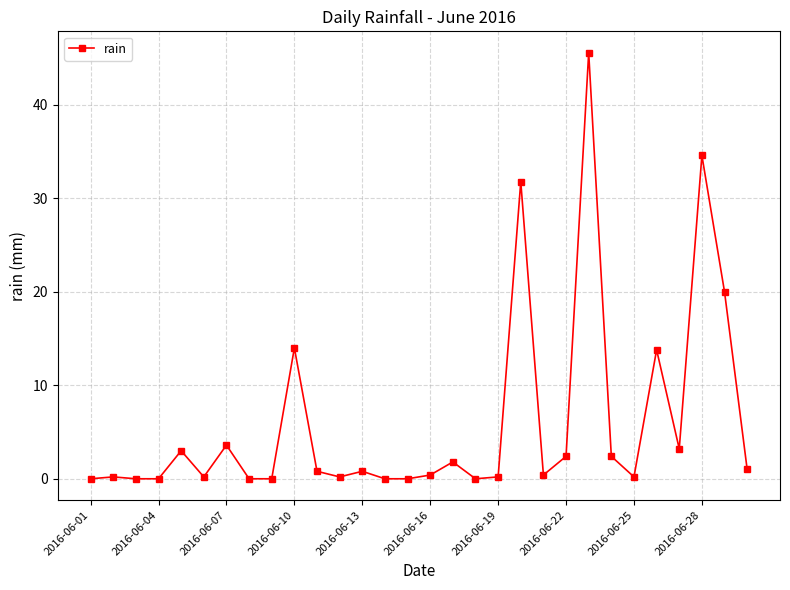

What is the value of the 20th point from the left?

31.8